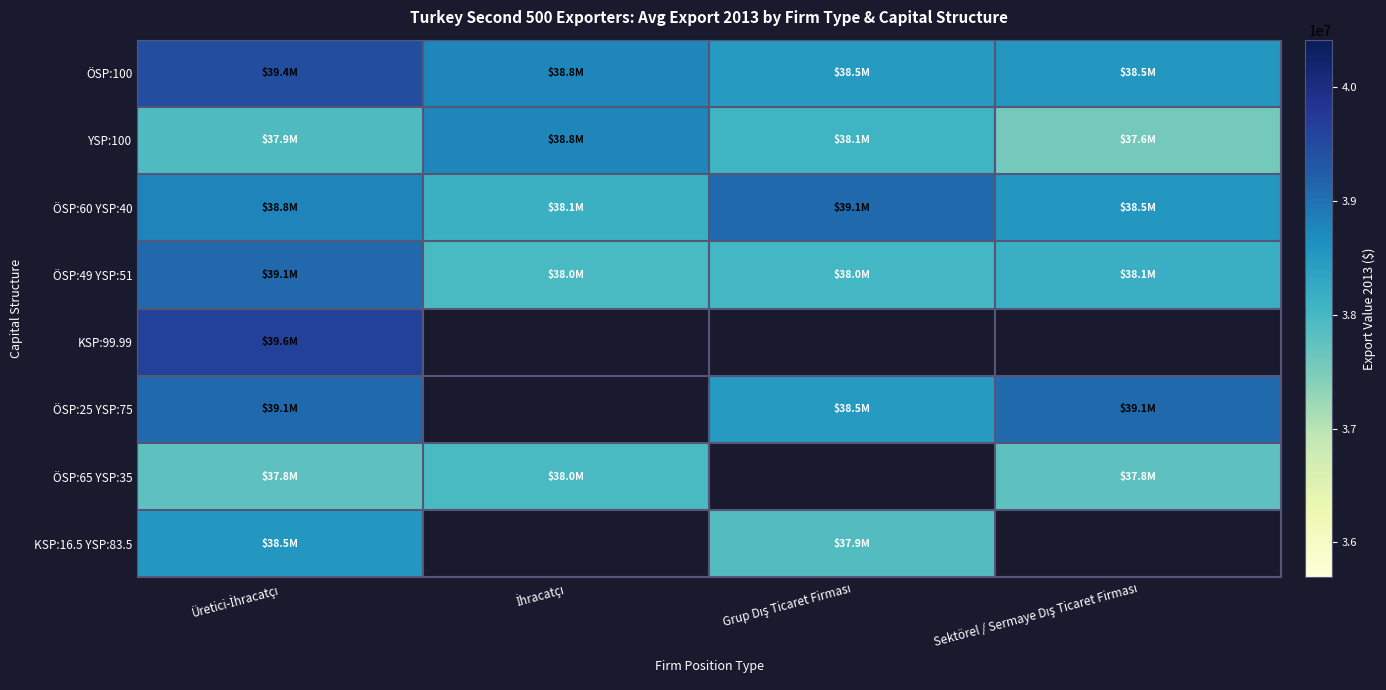

At how many categories does at least one series exceed 23053590?

4